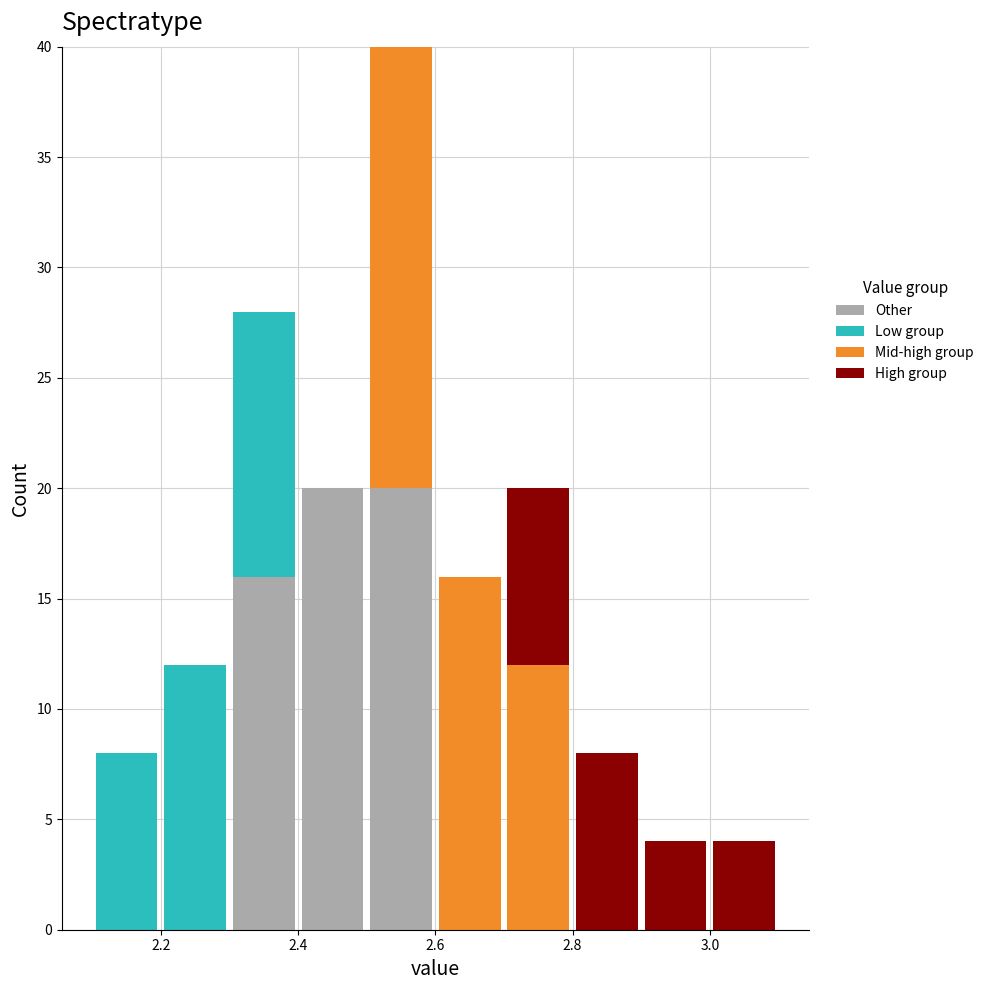

What is the total height of the stacked bar covering 2.3 to 2.4 on the x-axis? The values are not printed on the chart, so give them approximately, as read against the axis.

28